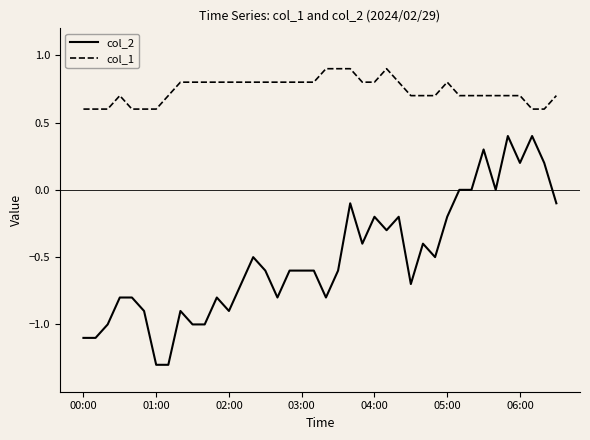

Rank the series by their maximum value, from lowest to highest.

col_2, col_1